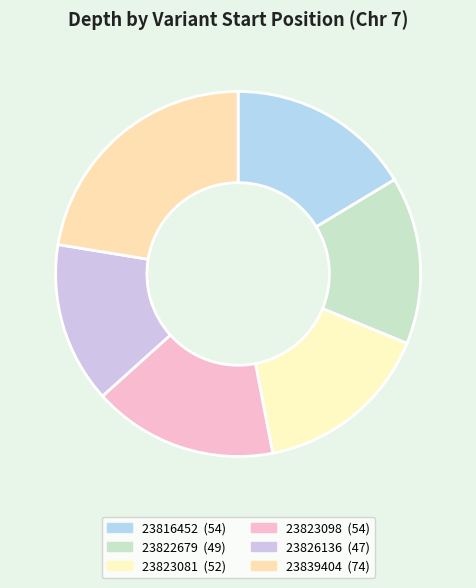

How many segments does this pie chart have?

6